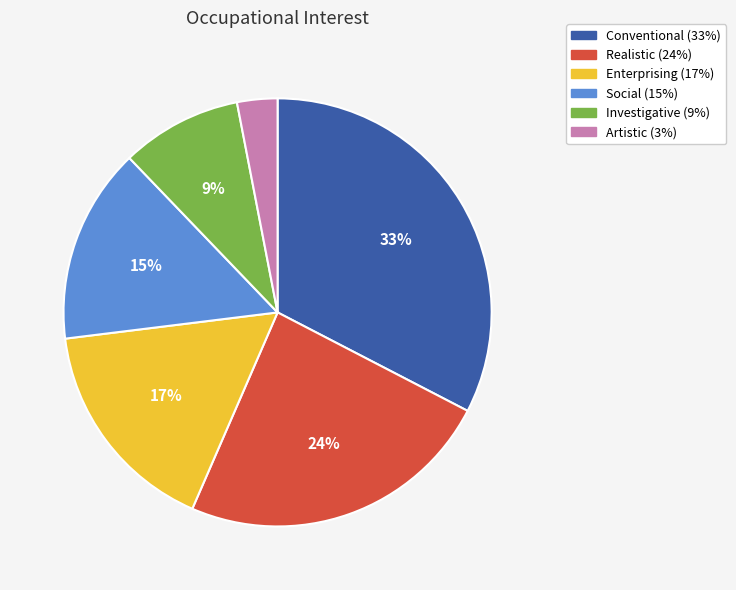

Rank the categories by value from highest to lowest.

Conventional, Realistic, Enterprising, Social, Investigative, Artistic